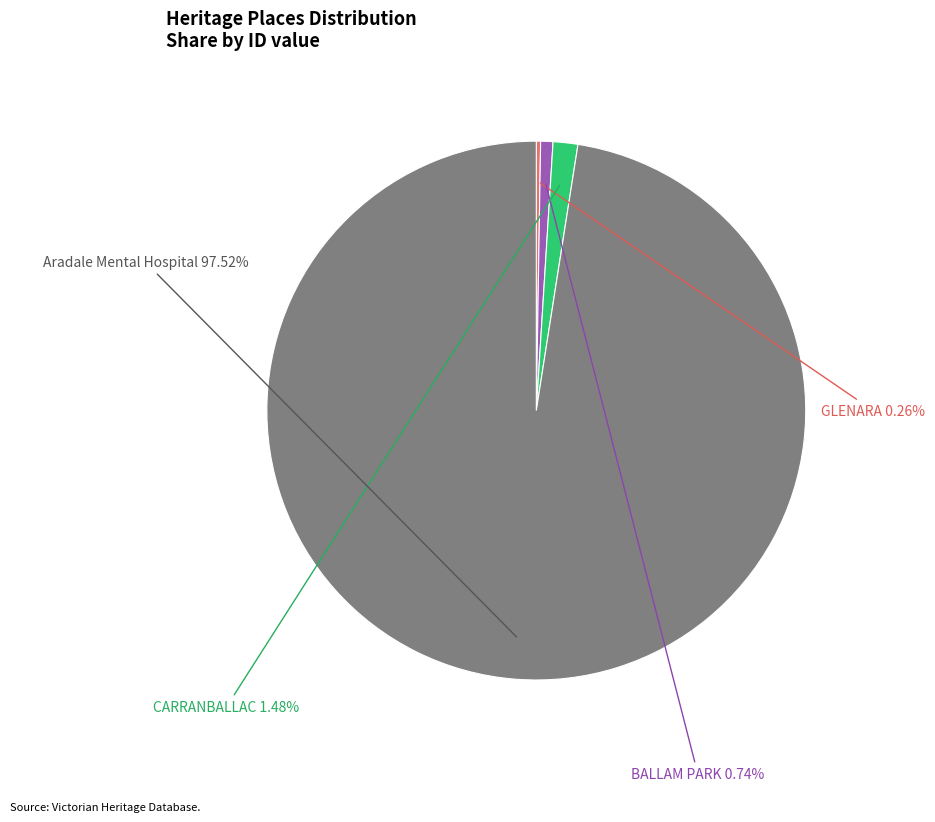

What is the largest slice in the pie chart?

Aradale Mental Hospital